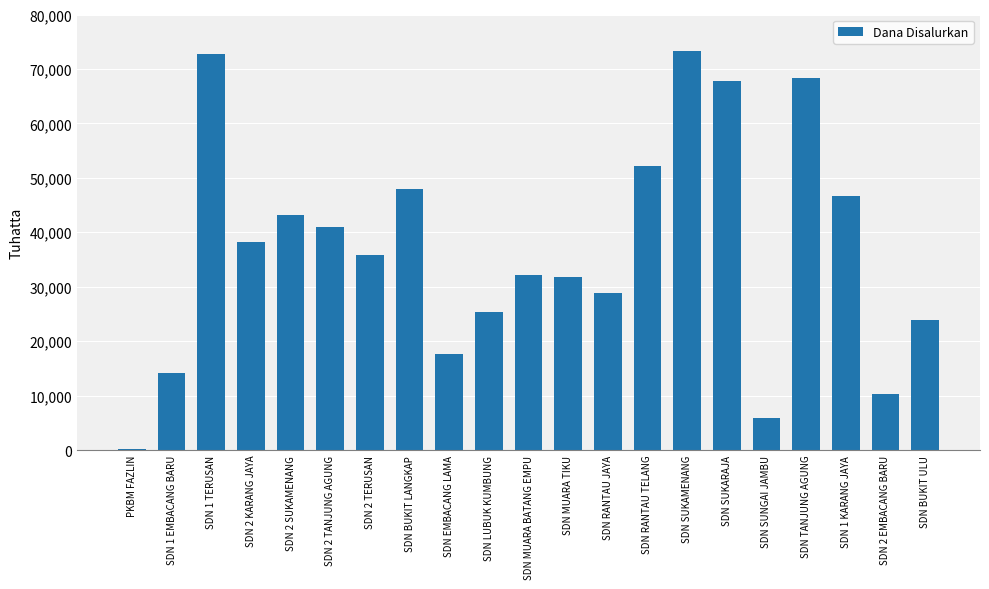

What is the greatest value displayed?

73350